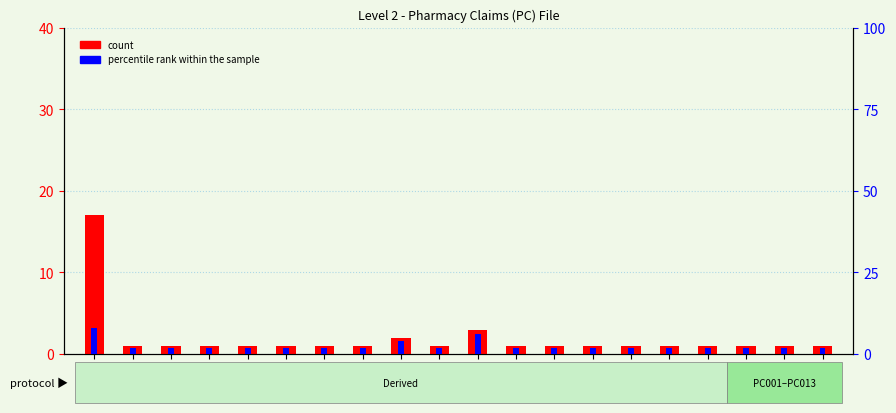

How many bars are there in each group?

2